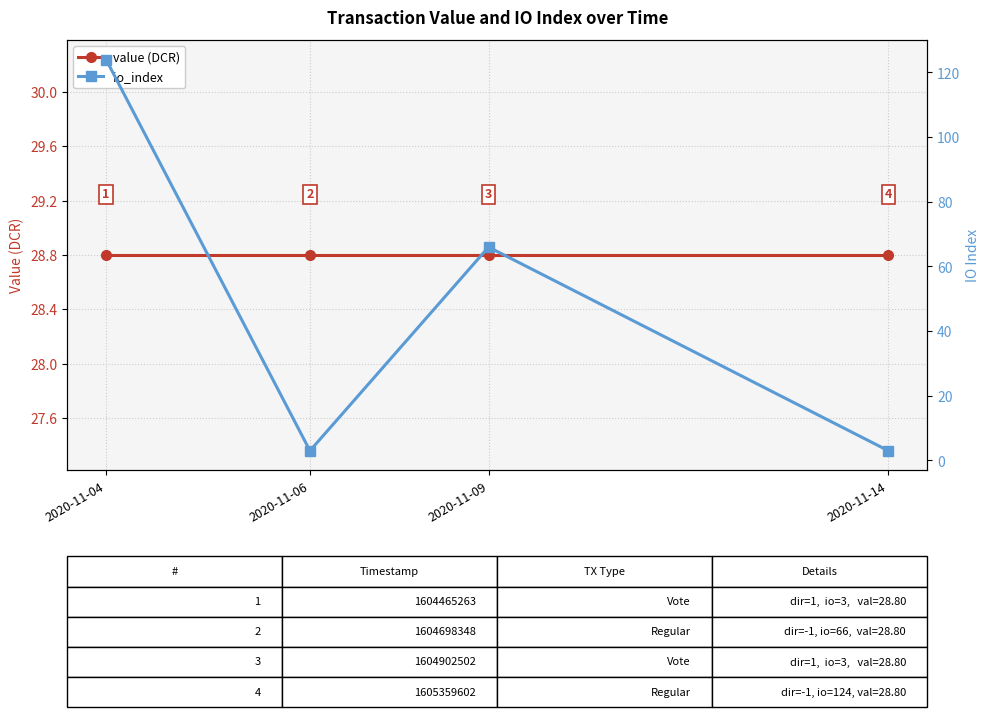

Rank the series by their maximum value, from lowest to highest.

value (DCR), io_index